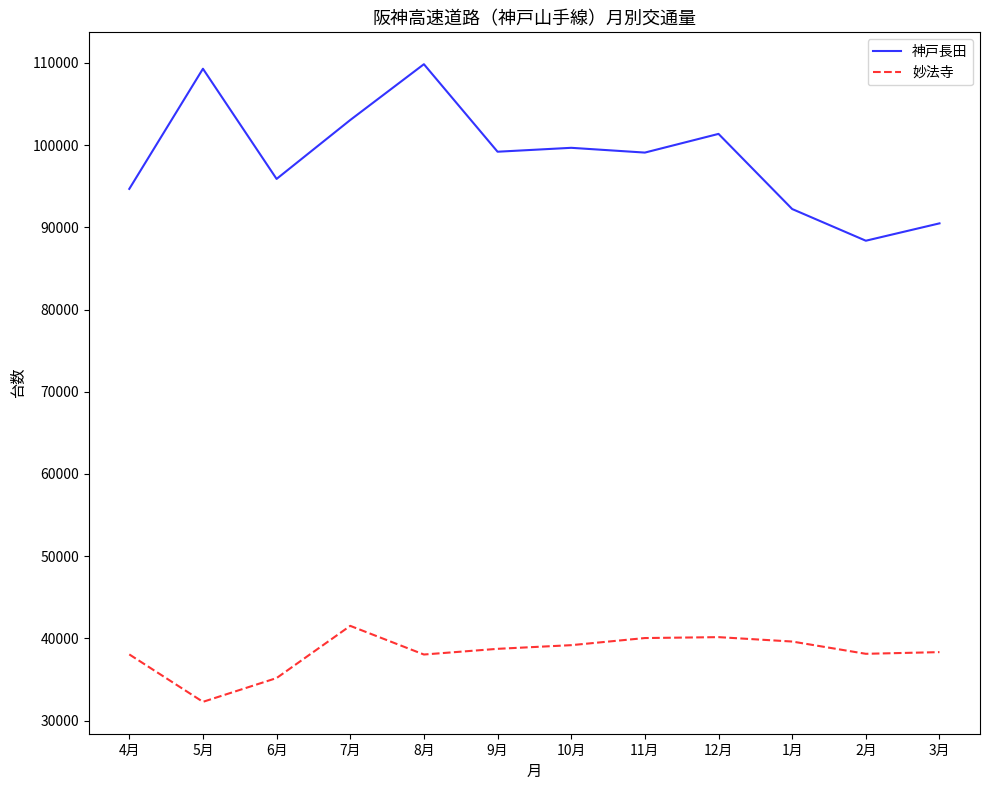

True or false: 神戸長田 and 妙法寺 cross at least once.

False